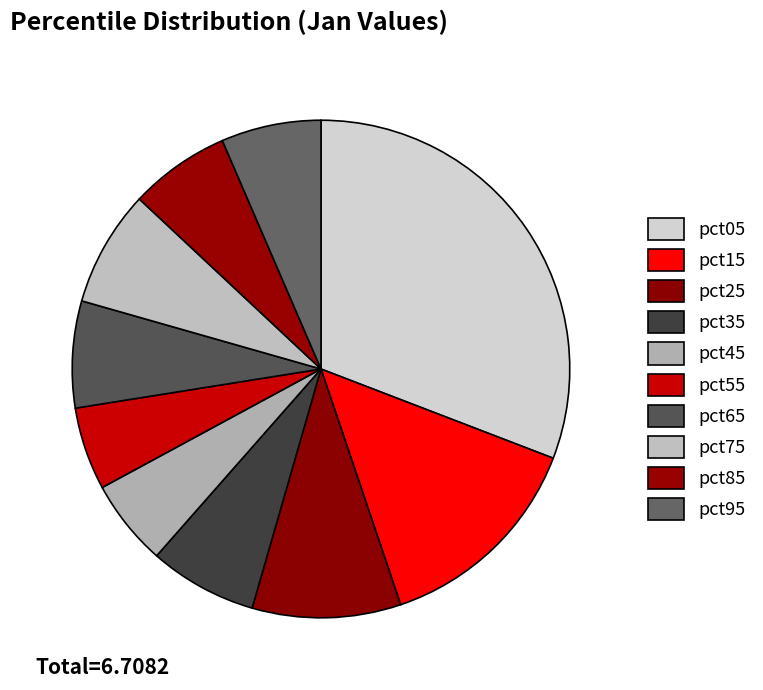

Count the number of slices in the pie.

10